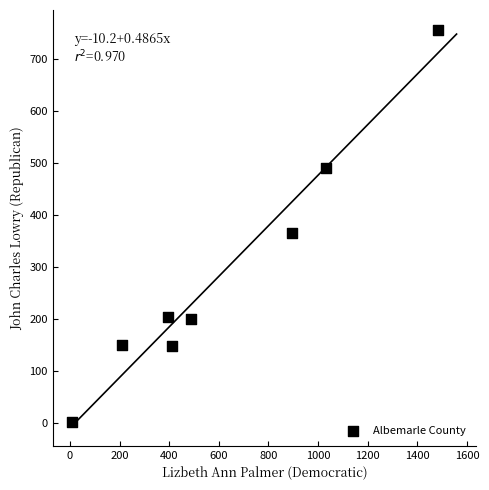

What Y value in the scatter plot is closest to 378?

365